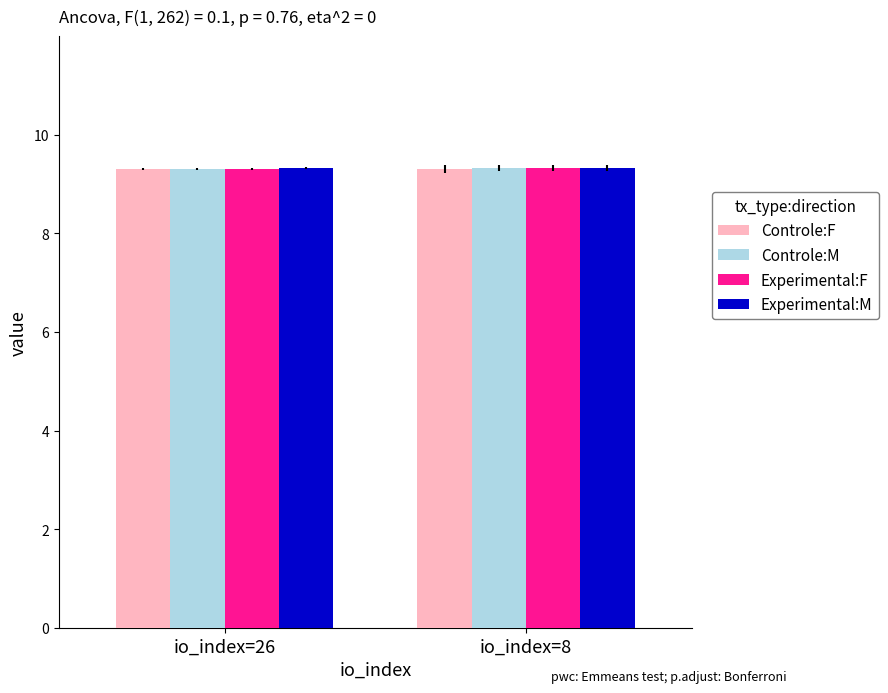

At how many categories does at least one series exceed 9?

2